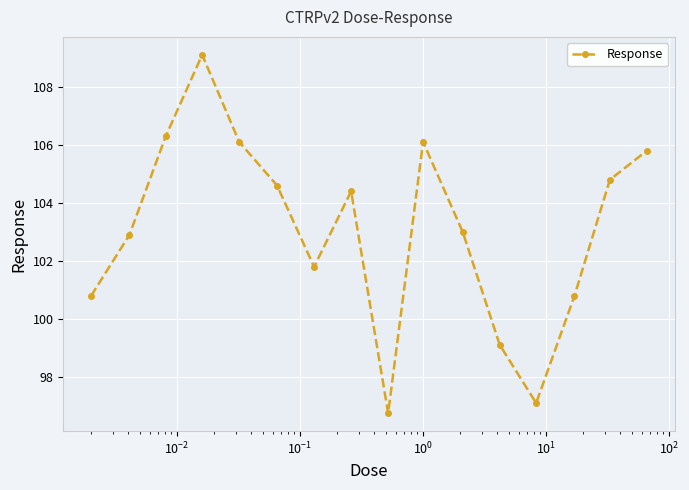

What is the value of the 11th point from the left?

103.0